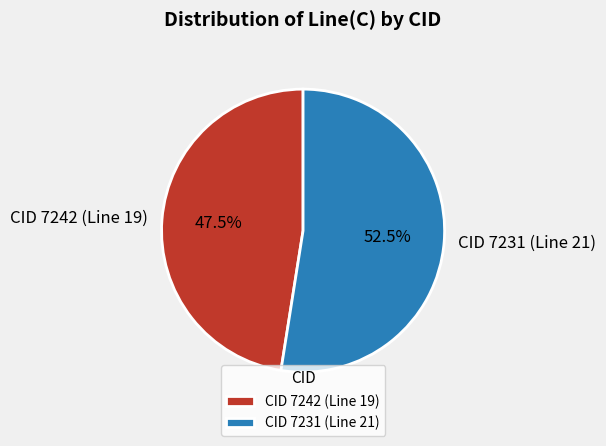

Which slice is the smallest?

CID 7242 (Line 19)